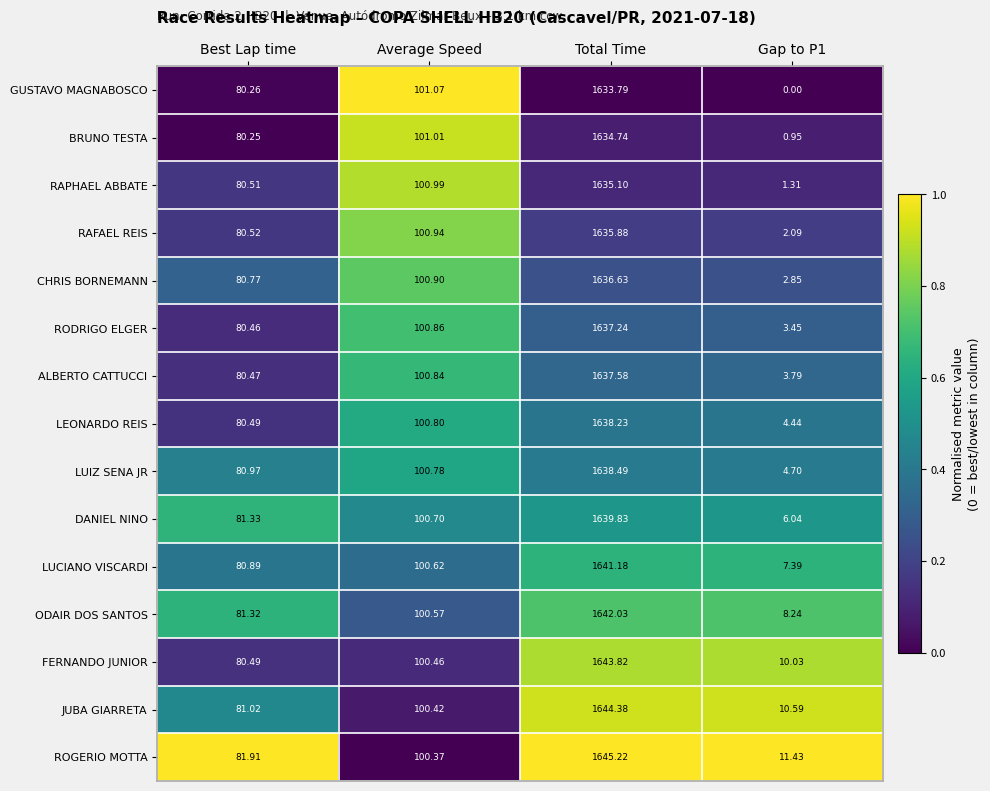

At which label does RODRIGO ELGER first exceed 100?

Average Speed